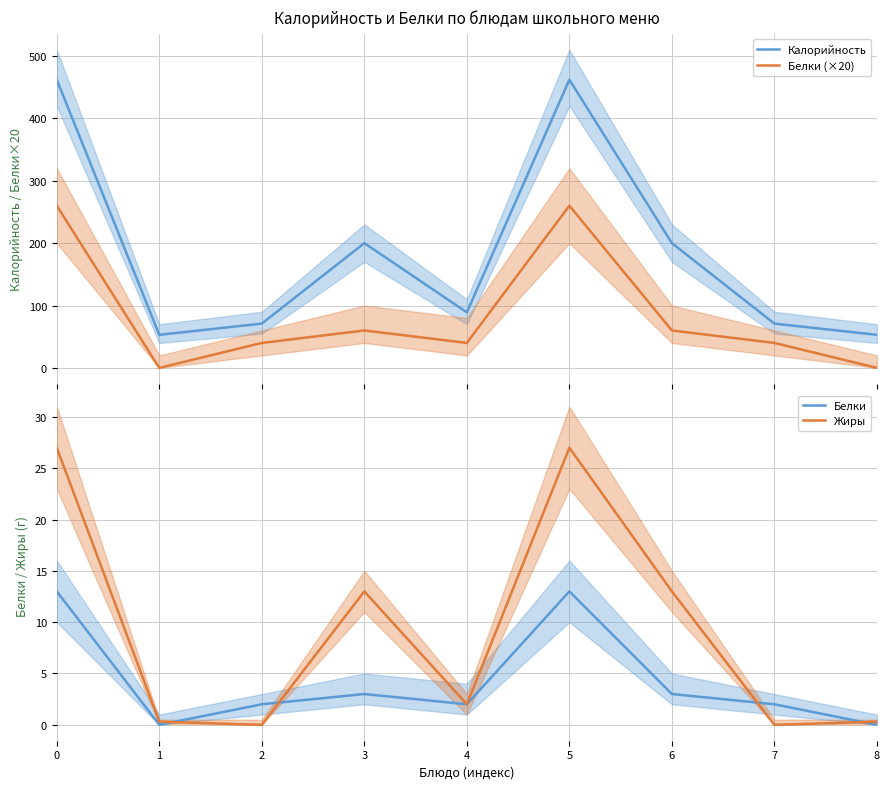

Where is Жиры nearest to the value 13?

3